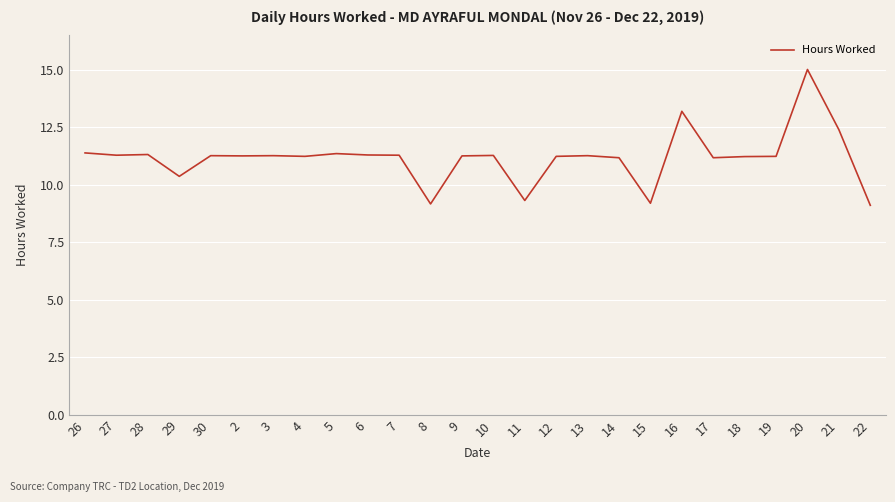

Is it true that the value at 30 is 11.3?

True